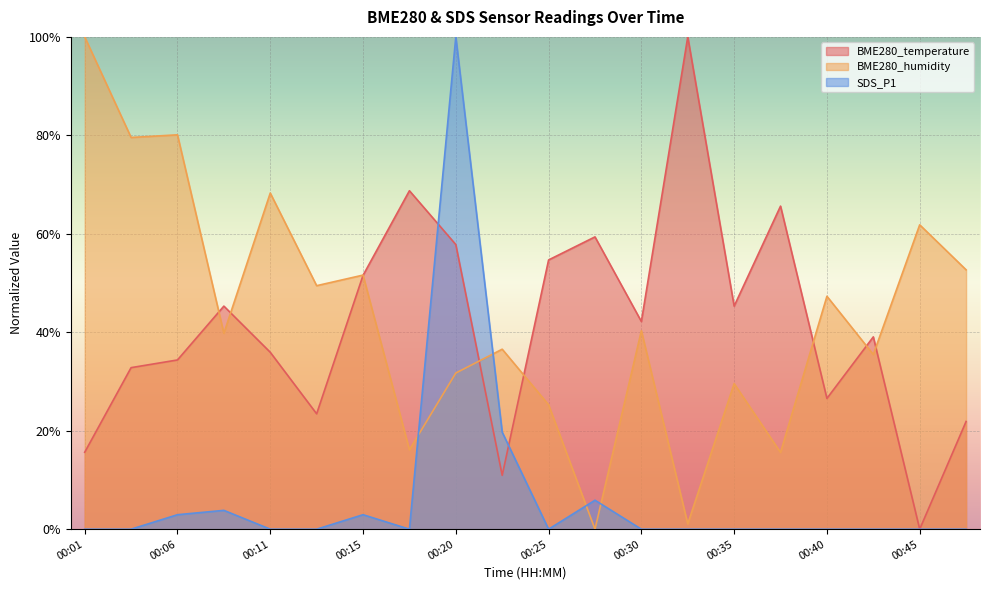

At which category is the sum across all series the highest?

00:20